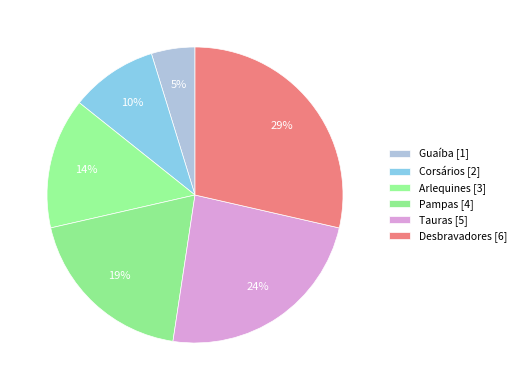

Is Arlequines the majority of the pie?

No